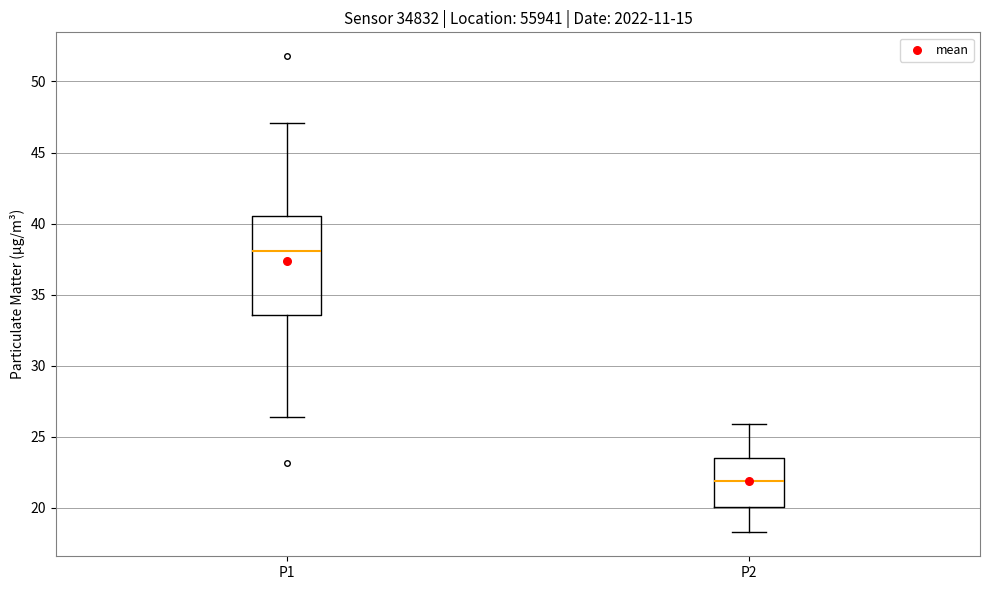

Reading left to right, transcribe this box plot: for each box, give where its median line is, the range the box spans, and where its two whiskers end, as read against the y-axis. The values are not printed on the chart, so give them approximately, as read against the axis.

P1: median 38.0, box 33.5 to 40.5, whiskers 26.5 to 47.0
P2: median 22.0, box 20.0 to 23.5, whiskers 18.5 to 26.0